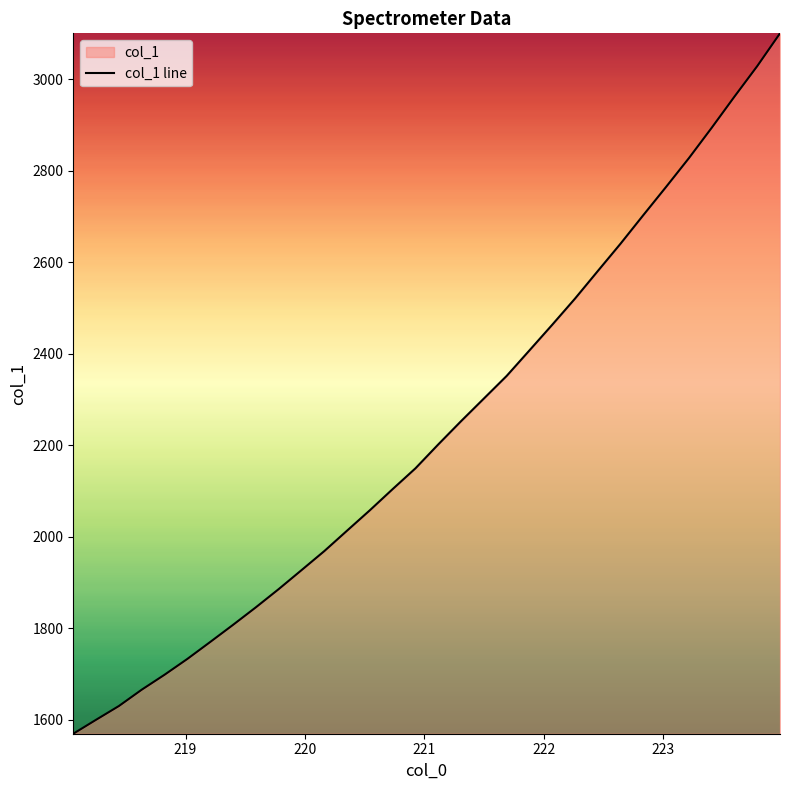

True or false: the data has more than 0 interior local peaks.

False